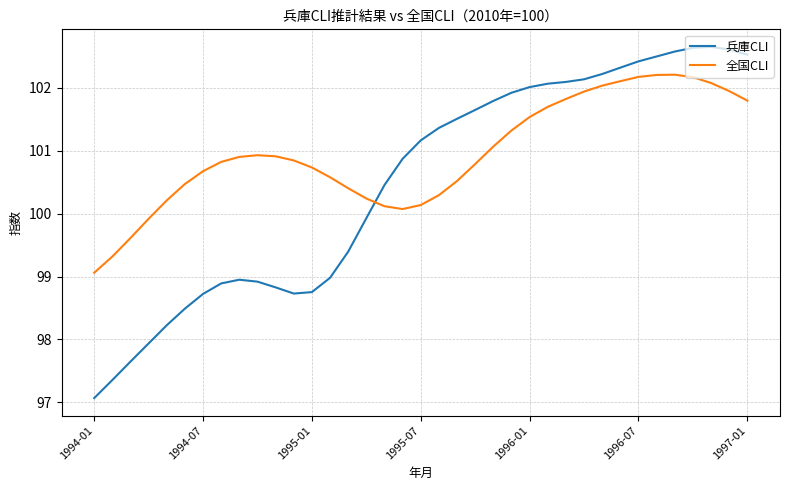

What is the difference between the maximum and minimum values in the 兵庫CLI series?

5.6